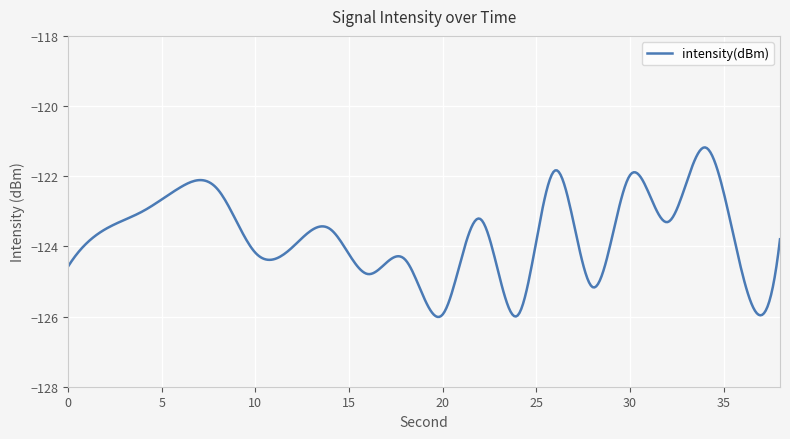

What is the difference between the maximum and second lowest values?

4.8